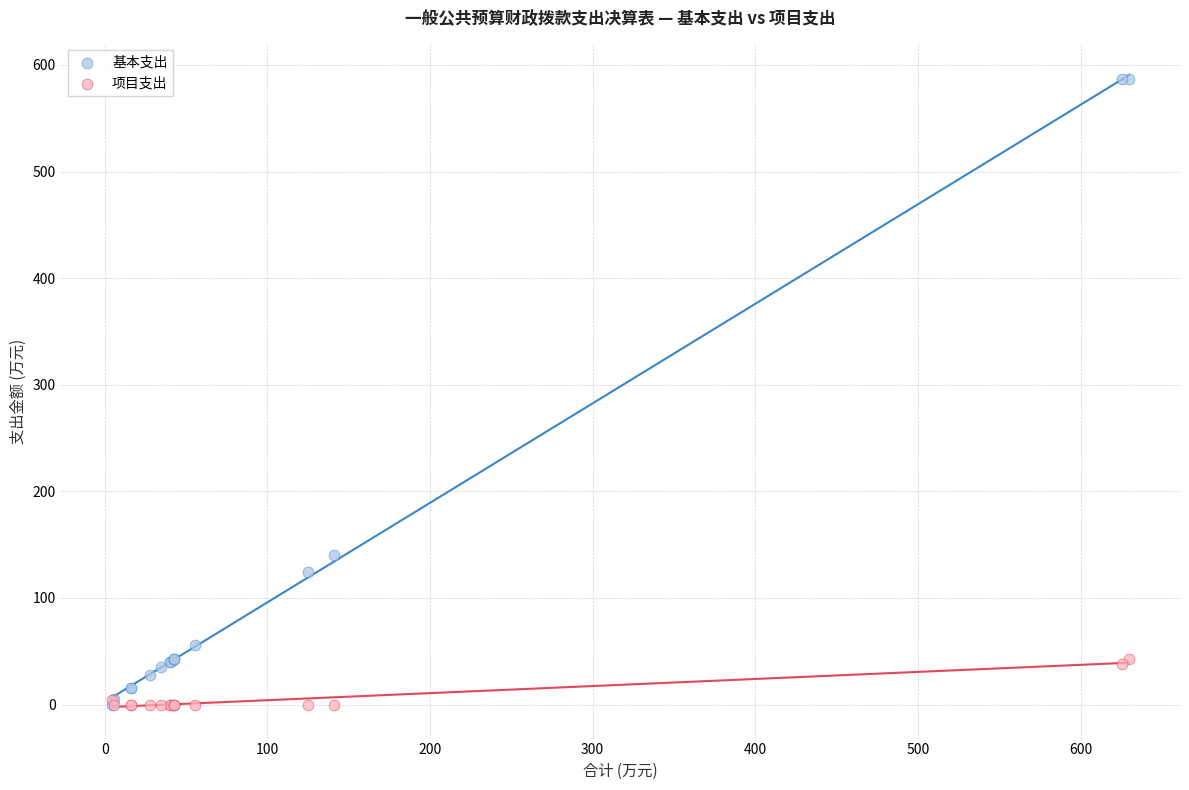

In the 基本支出 series, what Y value is closest to 293?

140.7